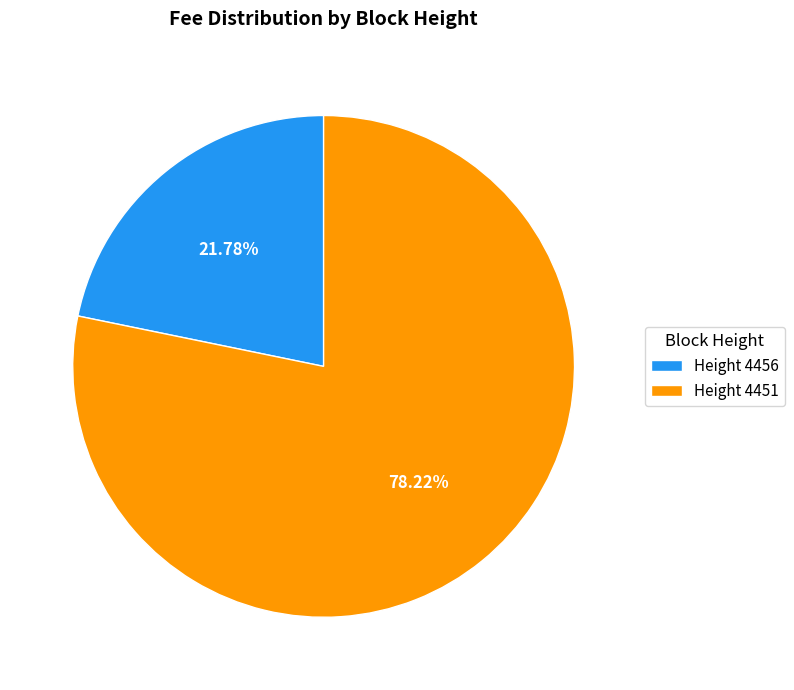

What is the ratio of the value at Height 4451 to the value at Height 4456?

3.6